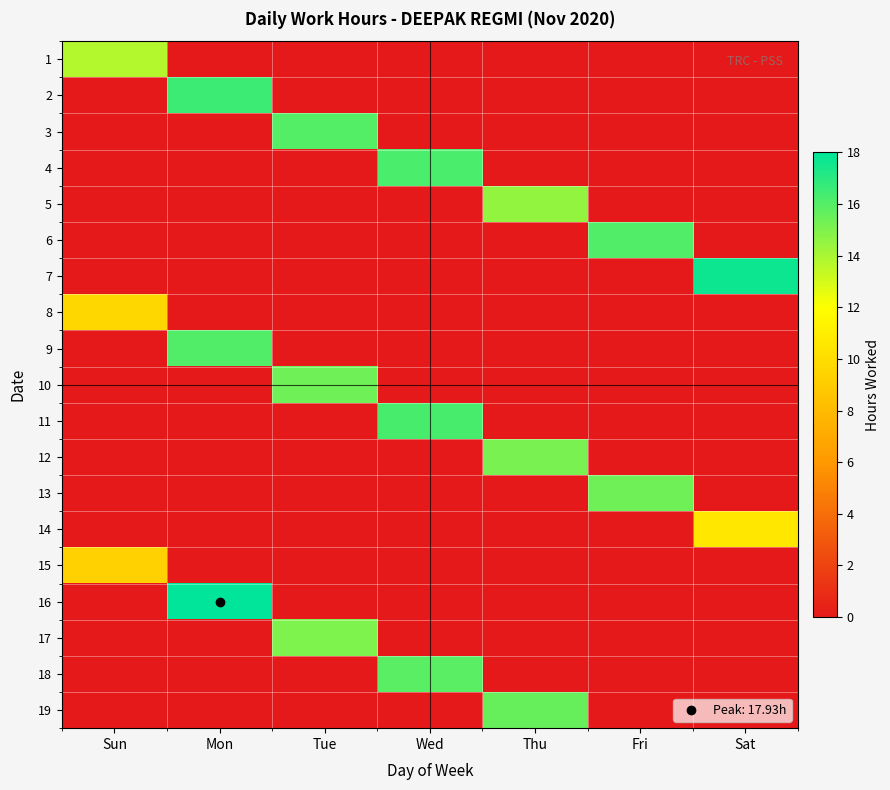

Which has a higher value, Wed or Sat?

Wed